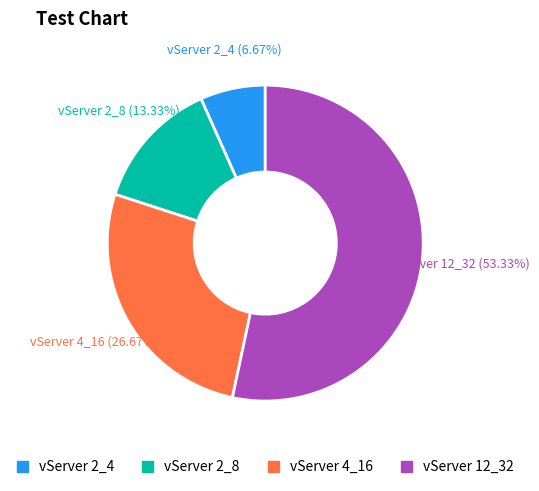

Which has a higher value, vServer 4_16 or vServer 2_4?

vServer 4_16